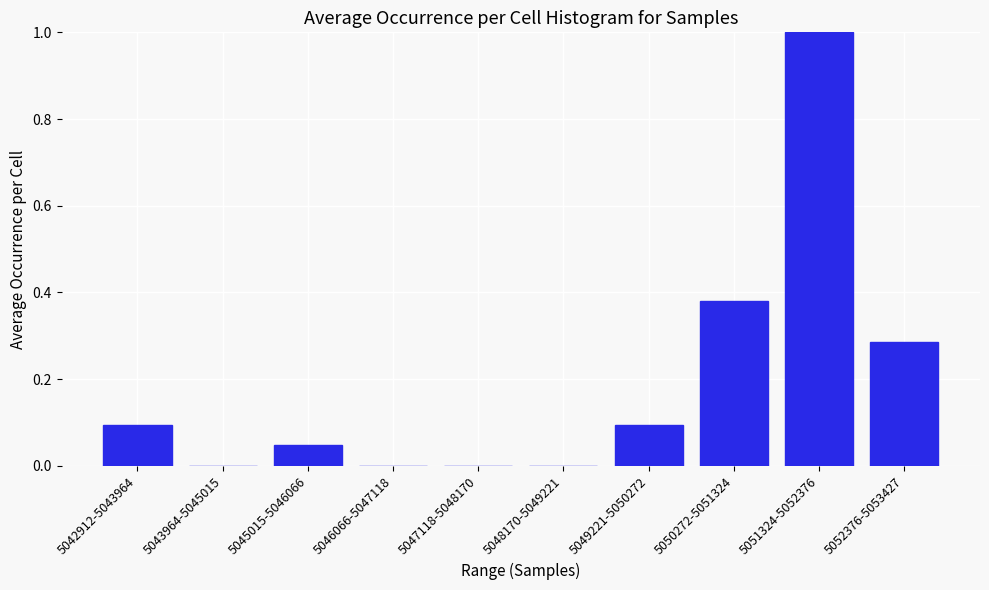

Which label corresponds to the largest value in the chart?

5051324-5052376